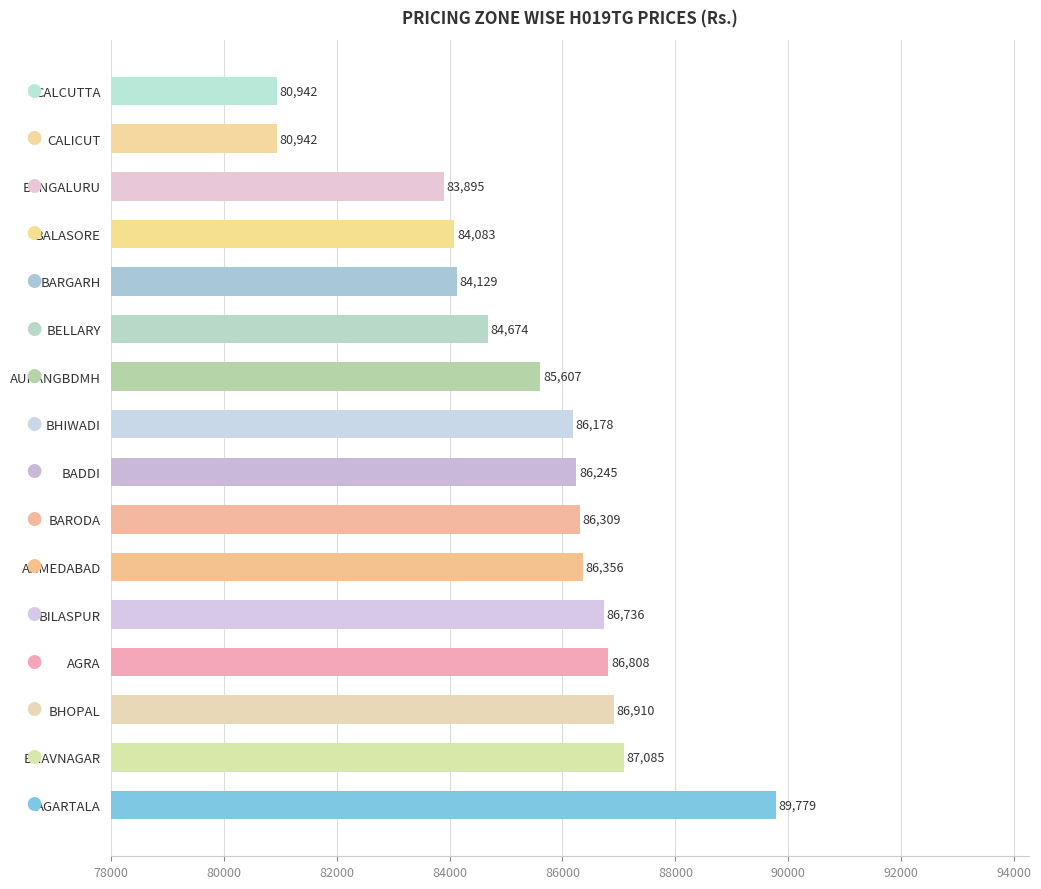

Is it true that the value at AHMEDABAD is 33889?

False